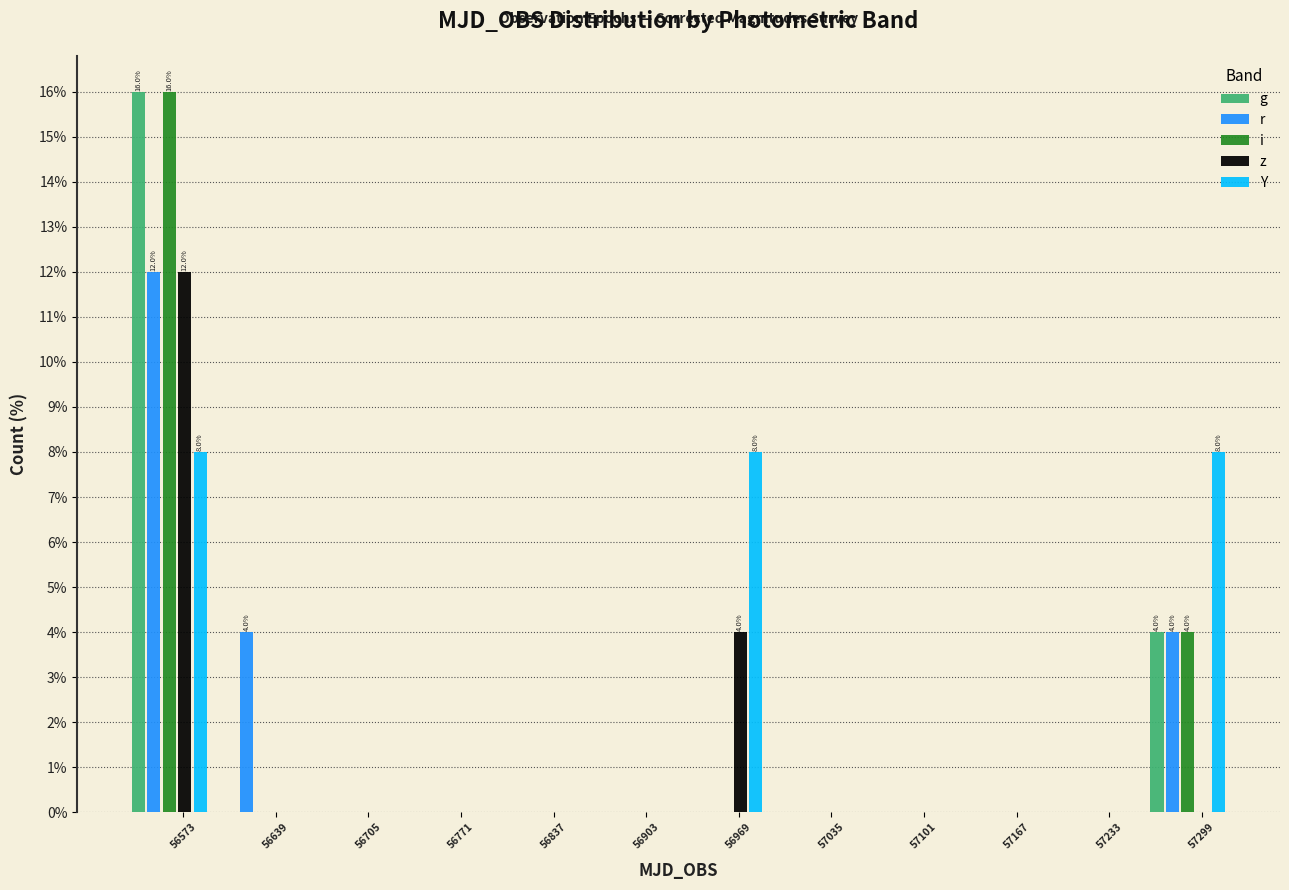

What is the highest value of the Y series?

8